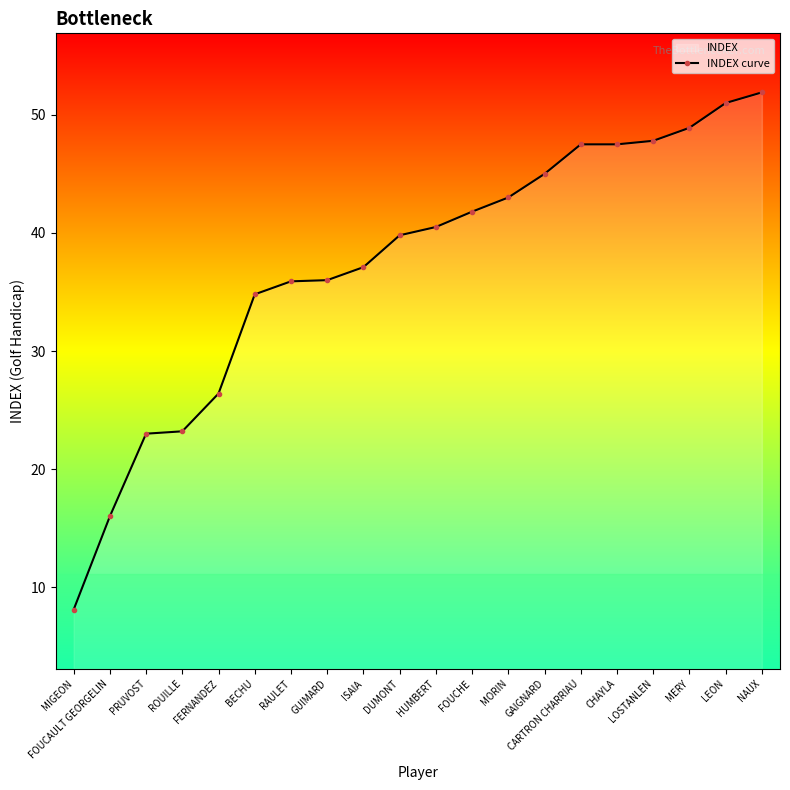

What is the greatest value displayed?

51.9